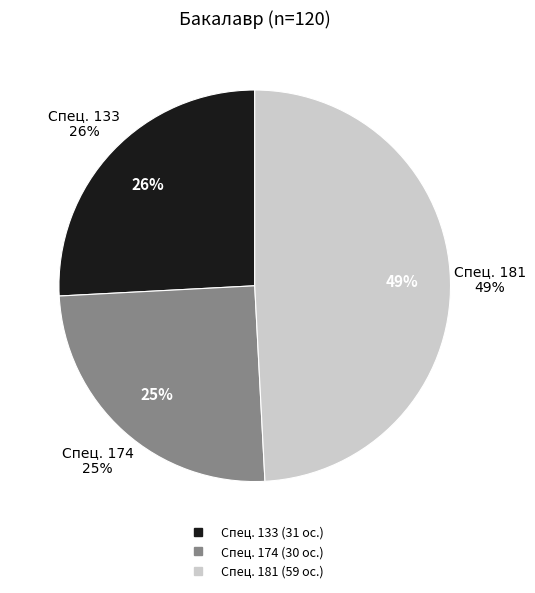

What is the largest slice in the pie chart?

181